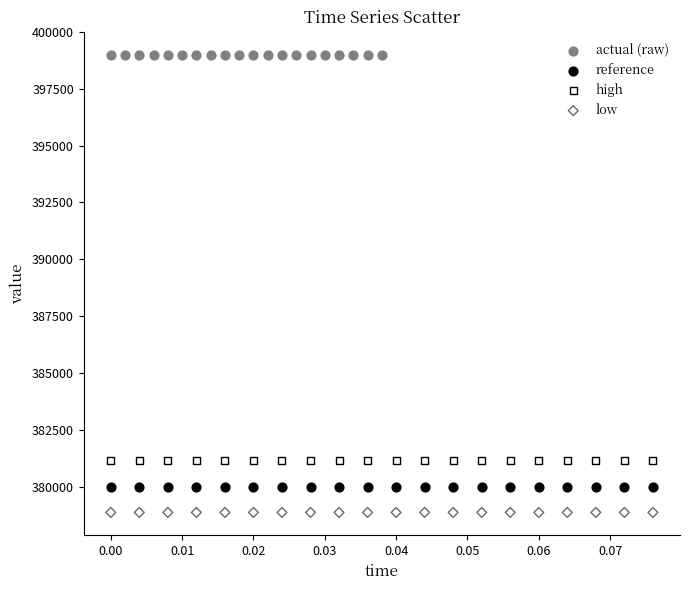

Which series contains the lowest Y value?

low